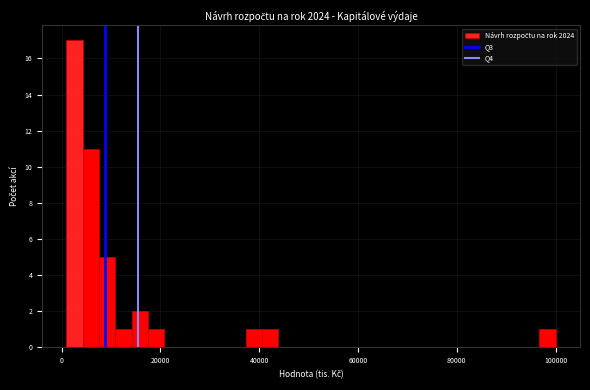

Read against the x-axis, roughly where is the centre of the tallest bar?

2000